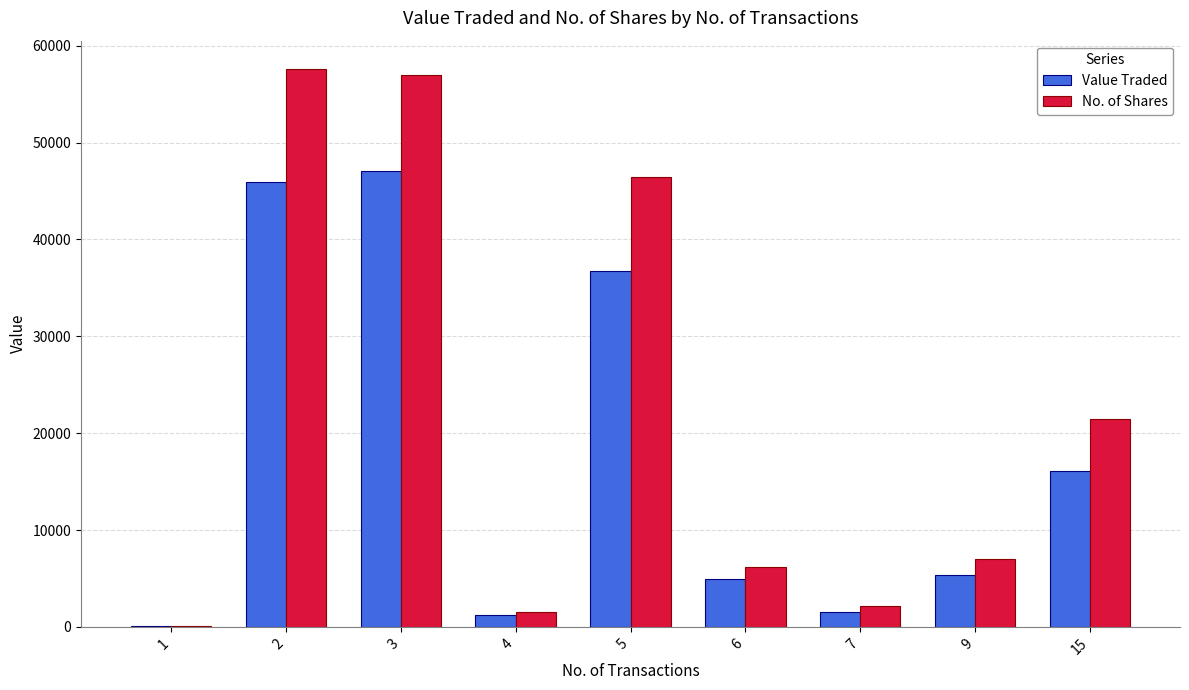

Is the value of Value Traded at 5 greater than the value of No. of Shares at 3?

No